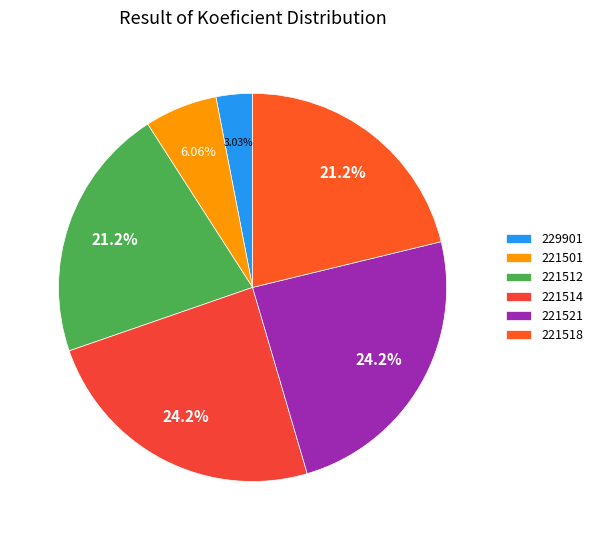

Is there any slice that represents more than half of the pie?

No